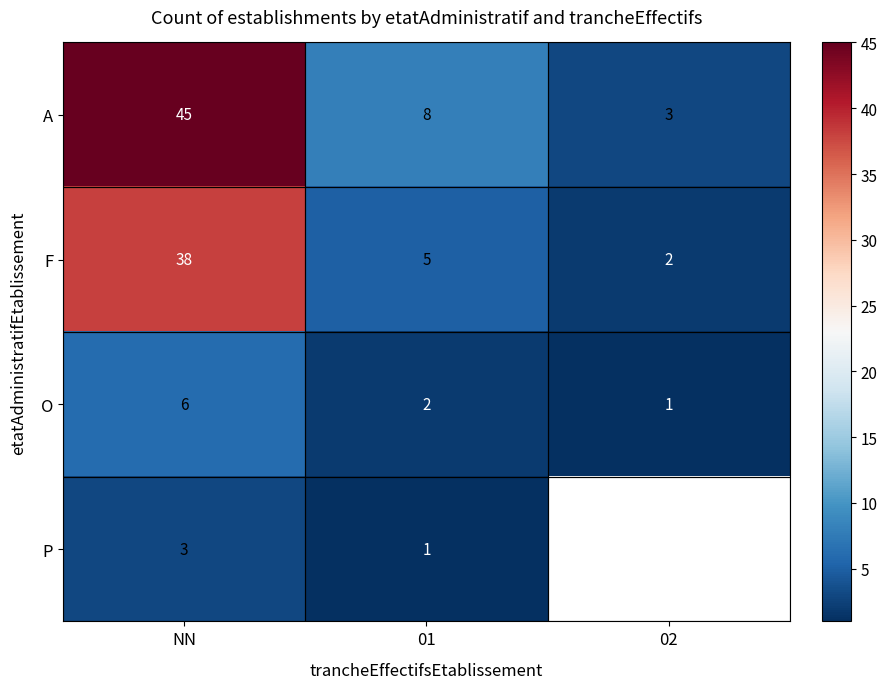

Between NN and 02, which series saw the biggest shift?

A